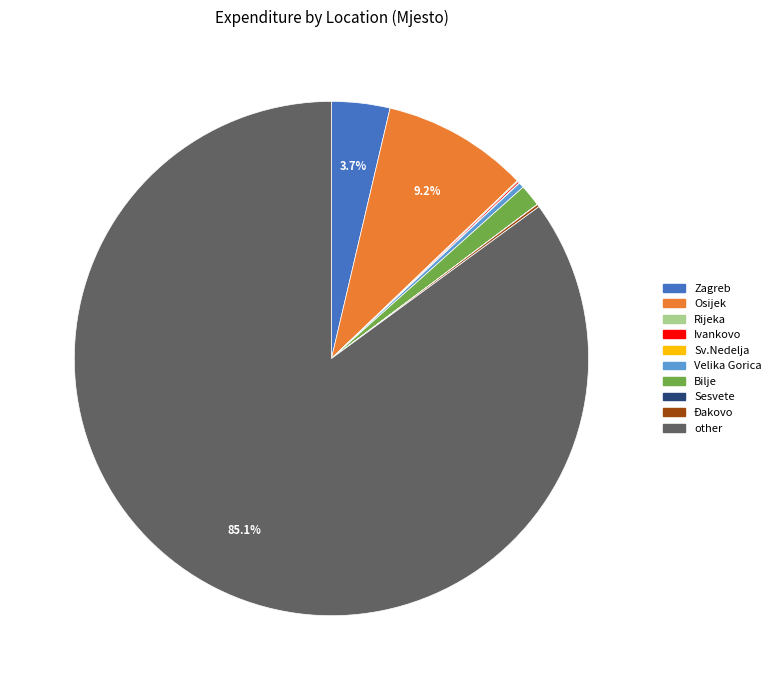

Is there a majority slice in this chart?

Yes